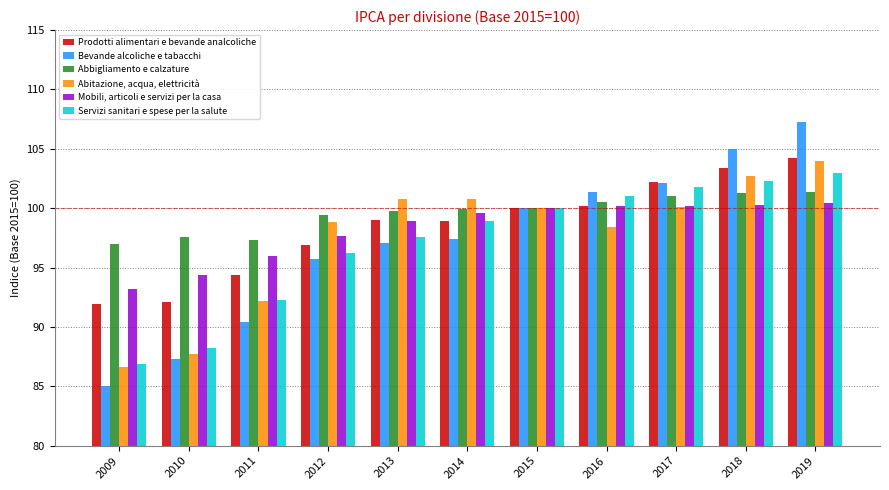

What are all the series names shown in the legend?

Prodotti alimentari e bevande analcoliche, Bevande alcoliche e tabacchi, Abbigliamento e calzature, Abitazione, acqua, elettricità, Mobili, articoli e servizi per la casa, Servizi sanitari e spese per la salute